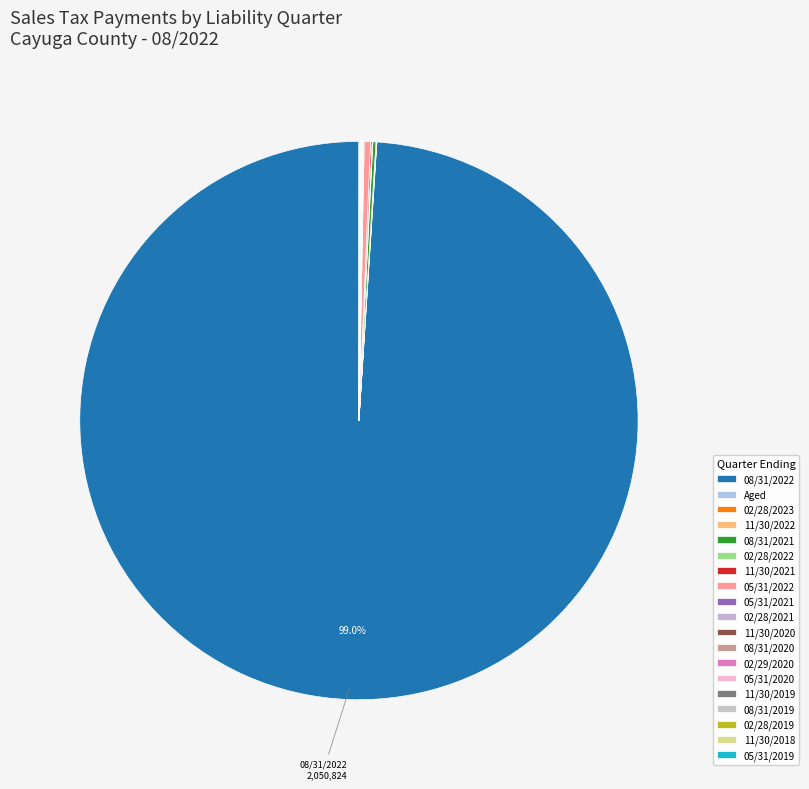

Rank the categories by value from lowest to highest.

11/30/2022, 02/28/2021, 02/28/2019, Aged, 05/31/2019, 05/31/2020, 02/29/2020, 11/30/2019, 11/30/2018, 08/31/2020, 05/31/2021, 11/30/2020, 02/28/2023, 02/28/2022, 08/31/2019, 11/30/2021, 08/31/2021, 05/31/2022, 08/31/2022